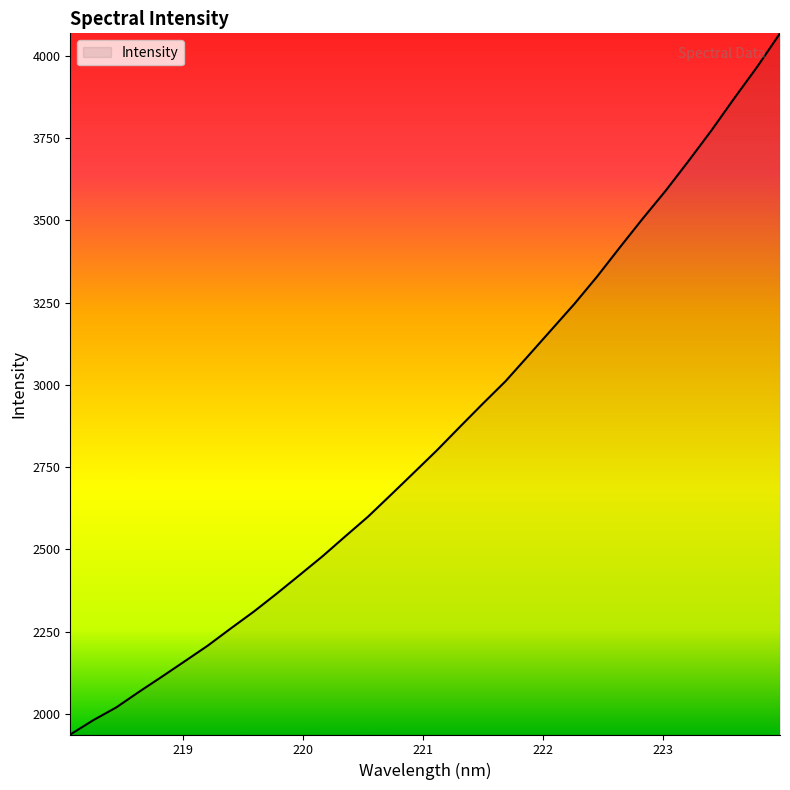

What is the difference between the maximum and minimum values?

2131.8